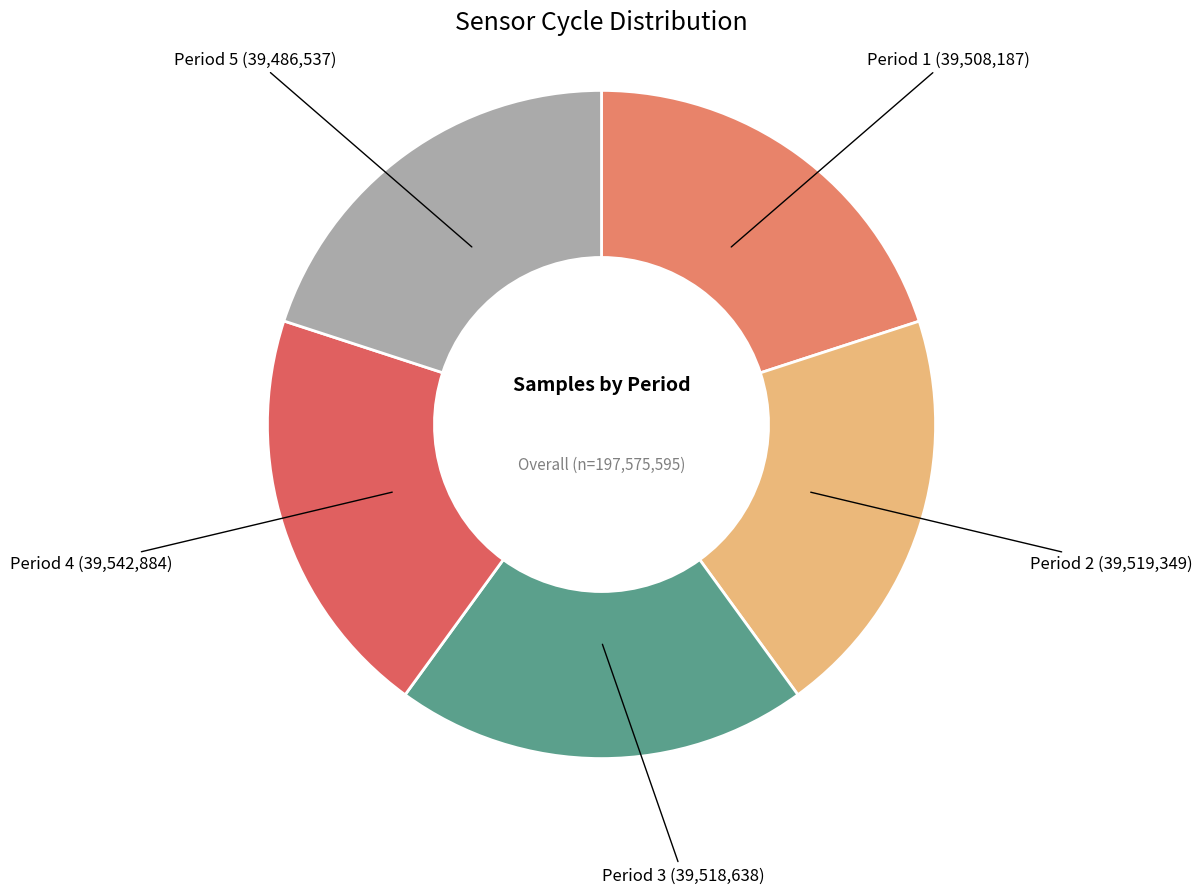

Combined, do Period 3 and Period 5 account for over 50%?

No